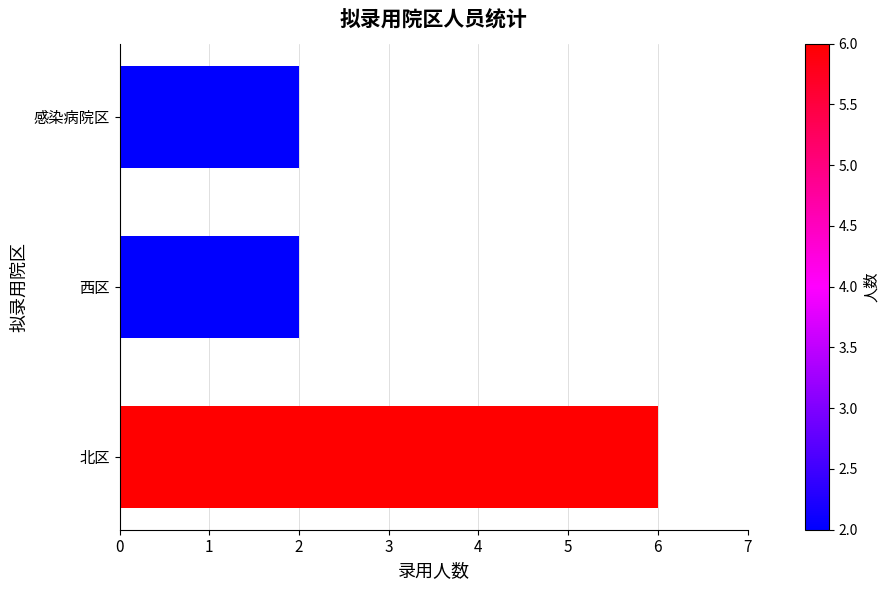

What is the sum of all values?

10